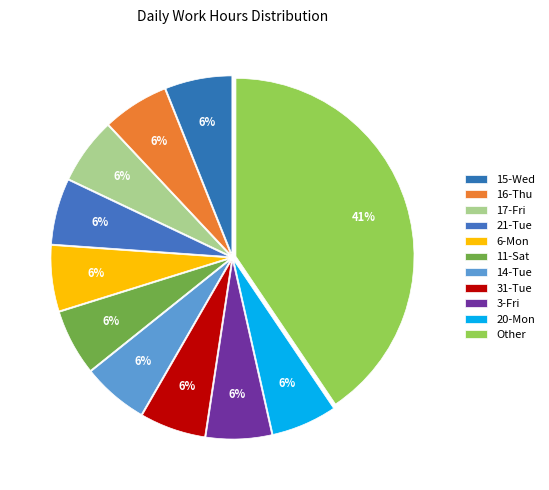

How many slices are in this pie chart?

11